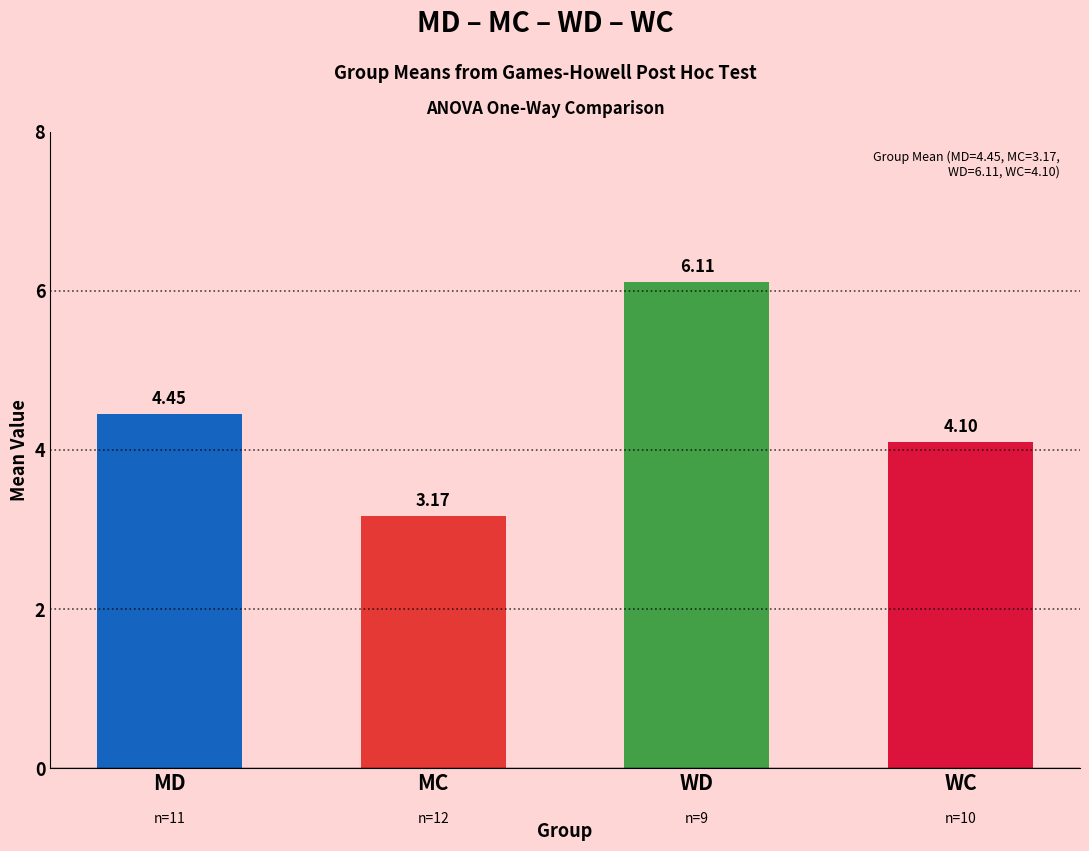

List the labels in order of value, smallest first.

MC, WC, MD, WD